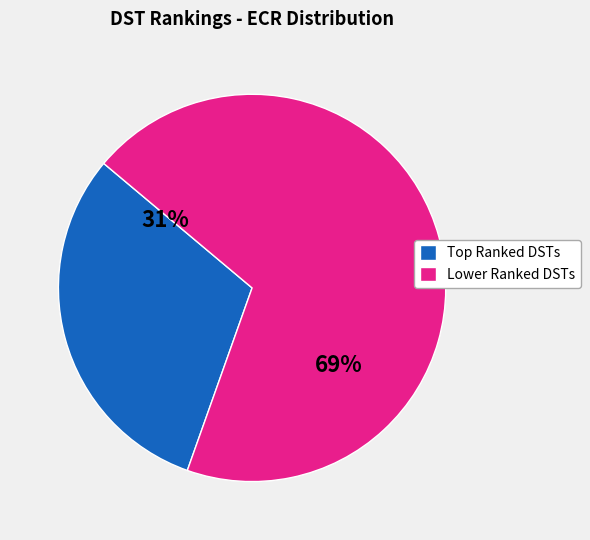

To the nearest percent, what is the average slice percentage?

50%